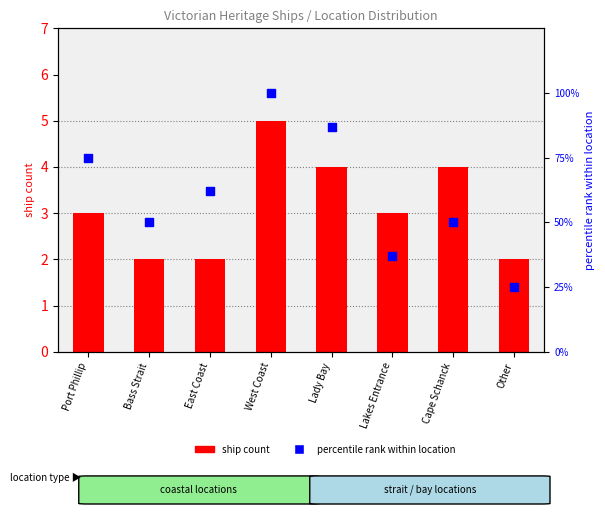

What are all the series names shown in the legend?

ship count, percentile rank within location